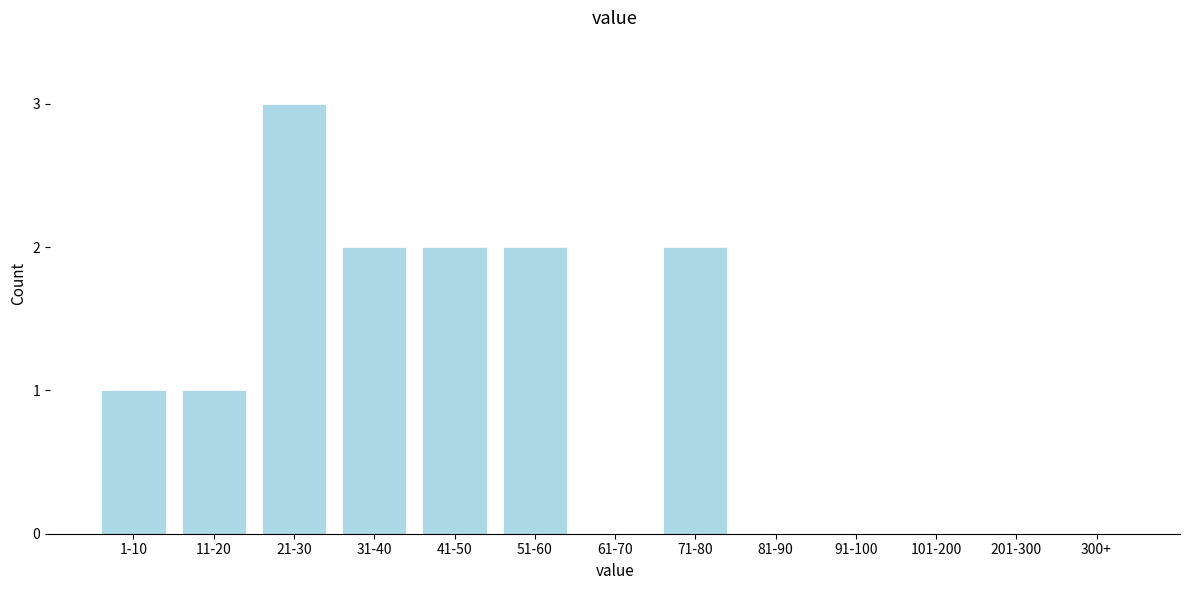

Reading left to right, extract all data points from this chart.

1-10=1	11-20=1	21-30=3	31-40=2	41-50=2	51-60=2	61-70=0	71-80=2	81-90=0	91-100=0	101-200=0	201-300=0	300+=0